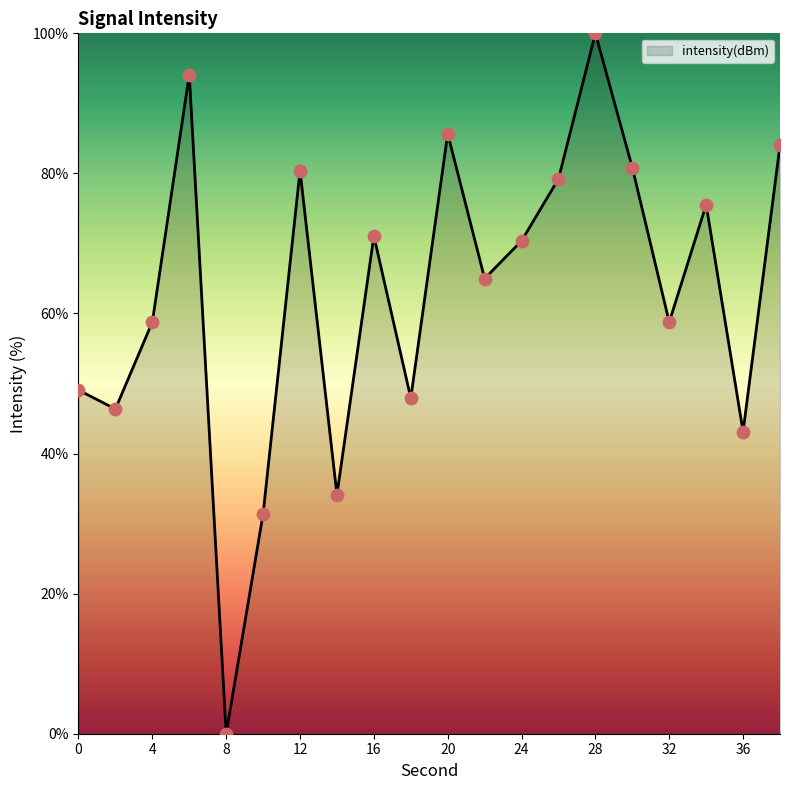

What is the difference between the maximum and minimum values?

100.0